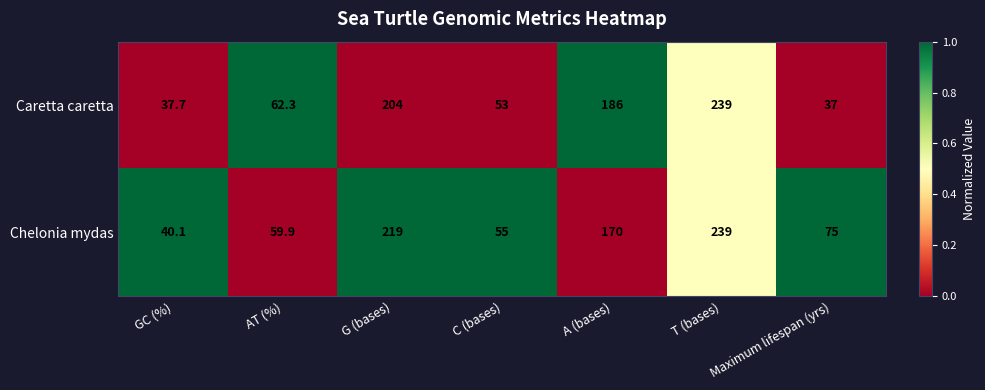

Between AT (%) and T (bases), which series saw the biggest shift?

Chelonia mydas